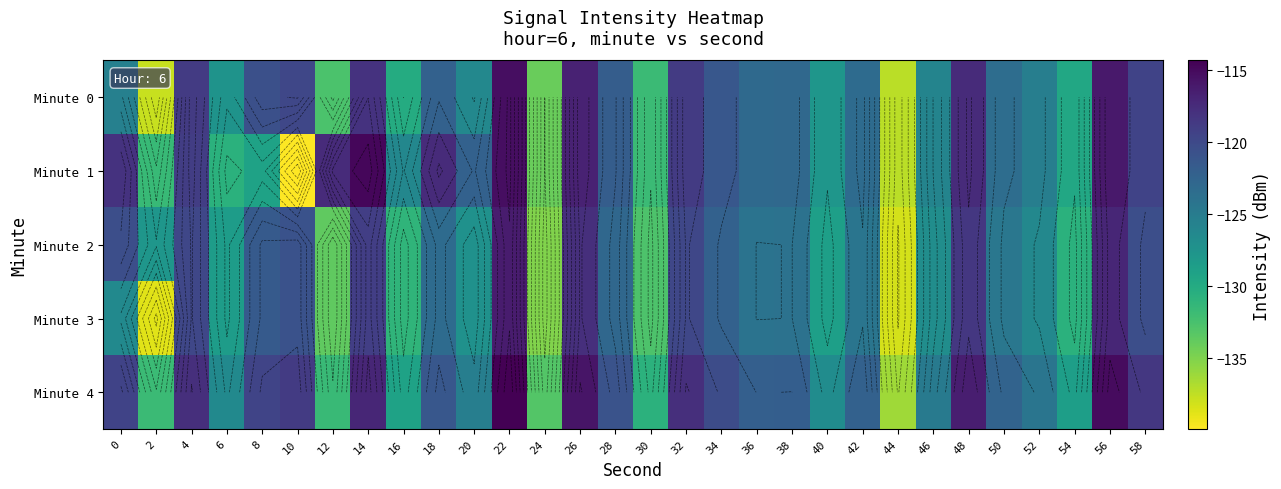

True or false: Minute 1 has a value of -176.6 at 38.

False